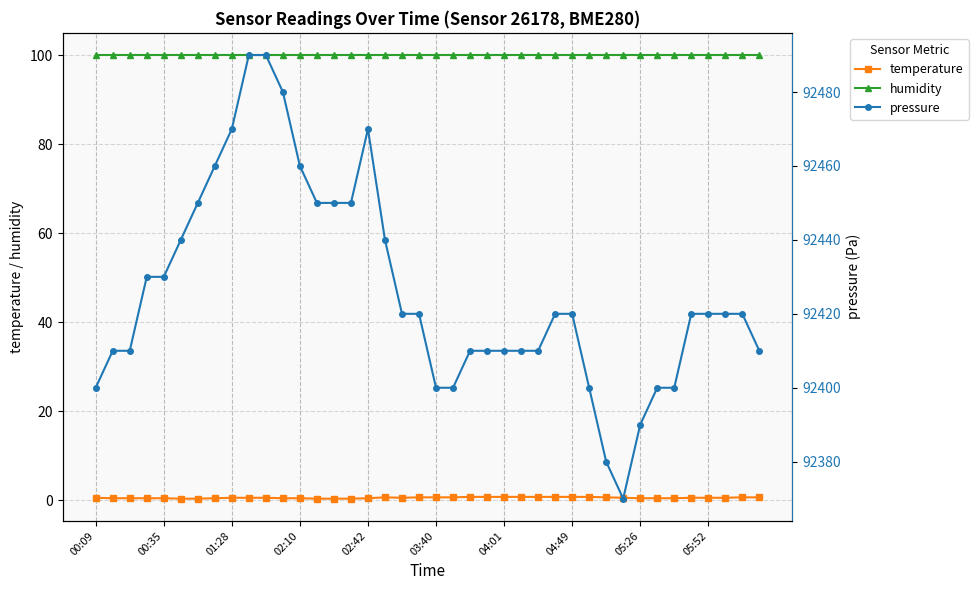

True or false: pressure and humidity intersect in this chart.

False